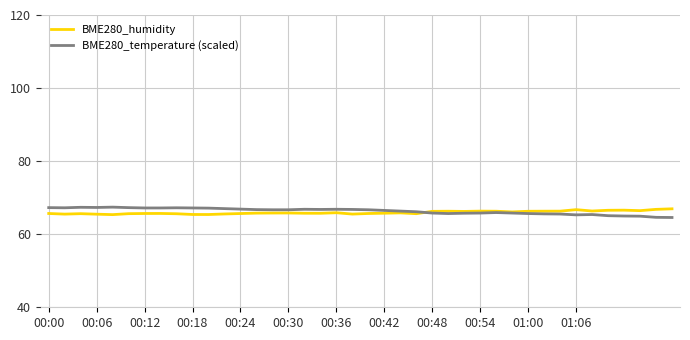

What is the minimum value shown in the chart?

64.6